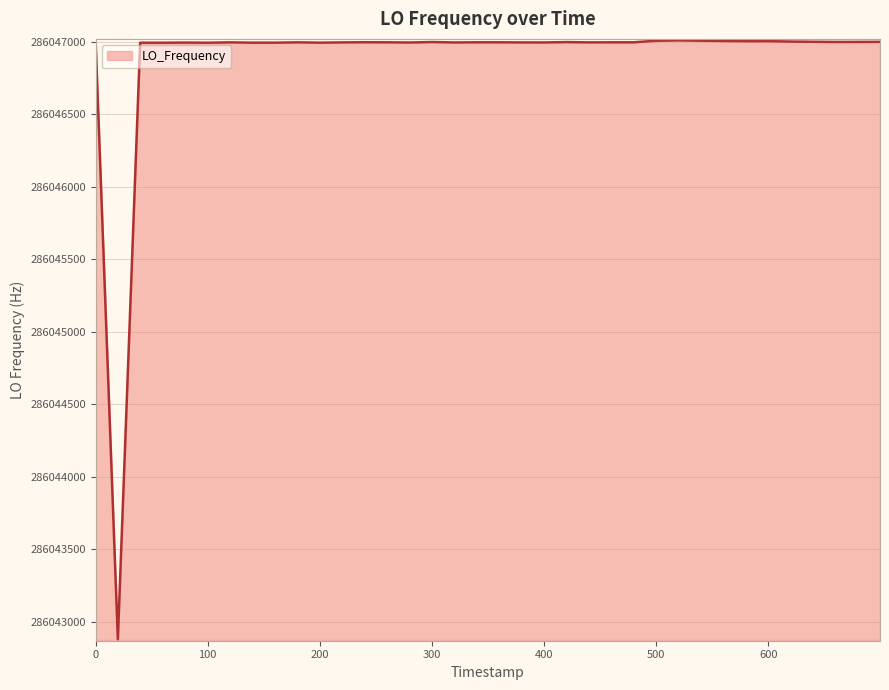

What is the difference between the maximum and minimum values?

4131.9